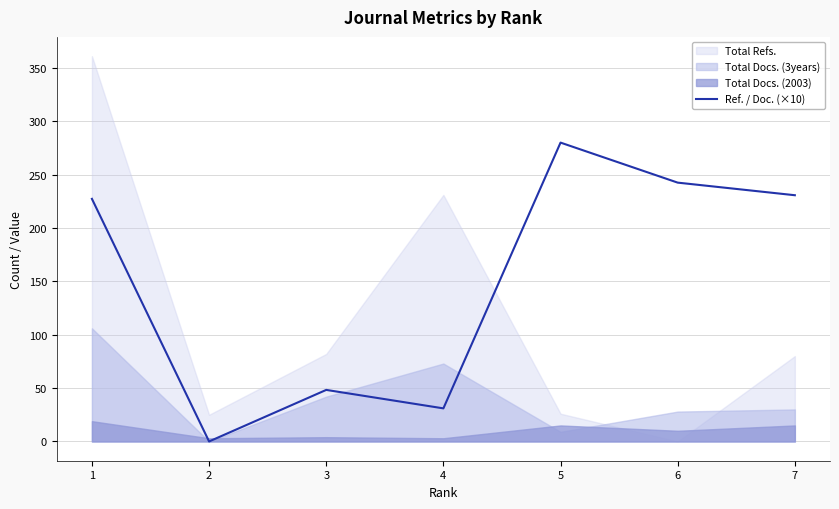

Which category has the lowest value across all series?

2